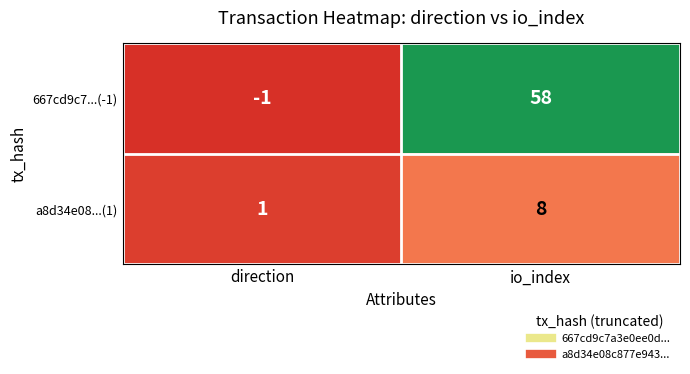

Reading left to right, what are all the values shown in this chart?

667cd9c7...(-1): -1	58
a8d34e08...(1): 1	8